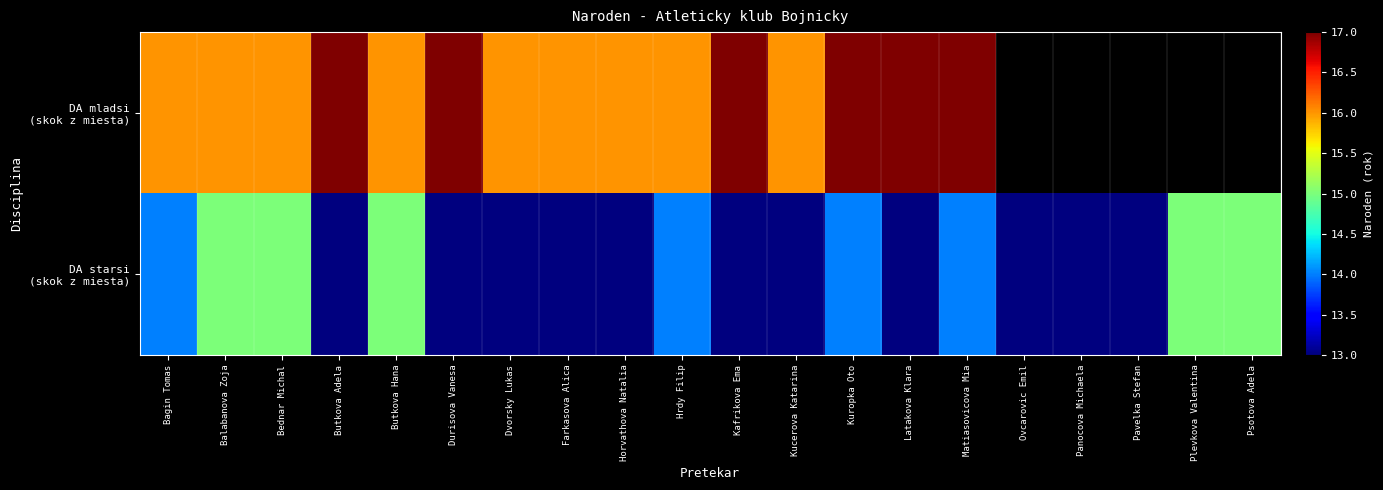

The DA mladsi (skok z miesta) series shows 17.0 at Kafrikova Ema. True or false?

True